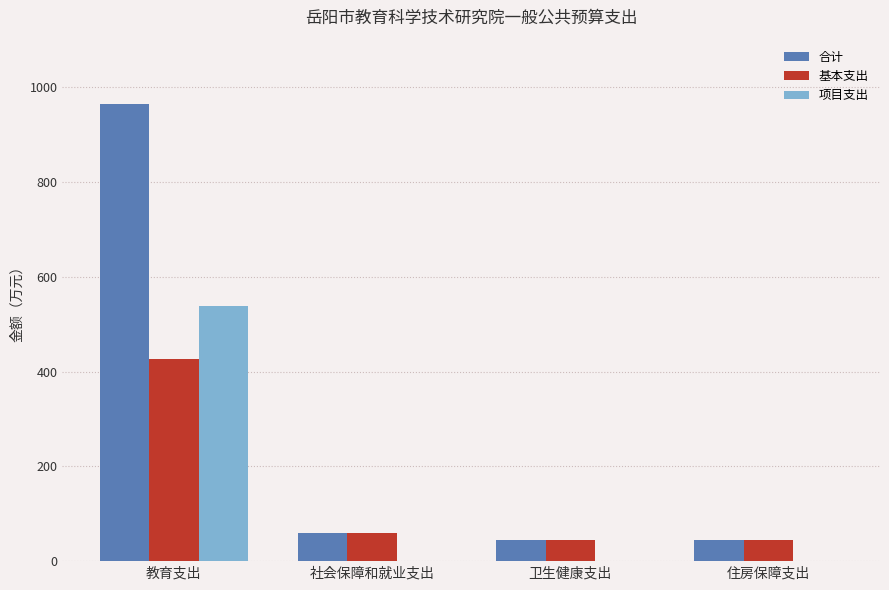

What is the sum of all 项目支出 values?

537.3